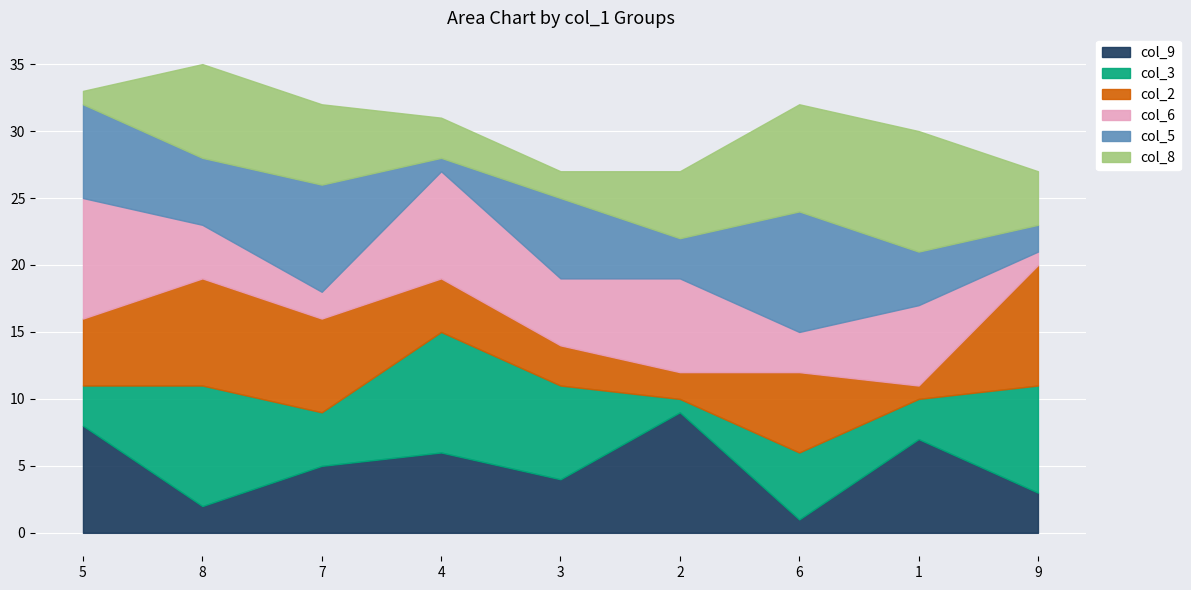

What is the average value of the col_8 series?

5